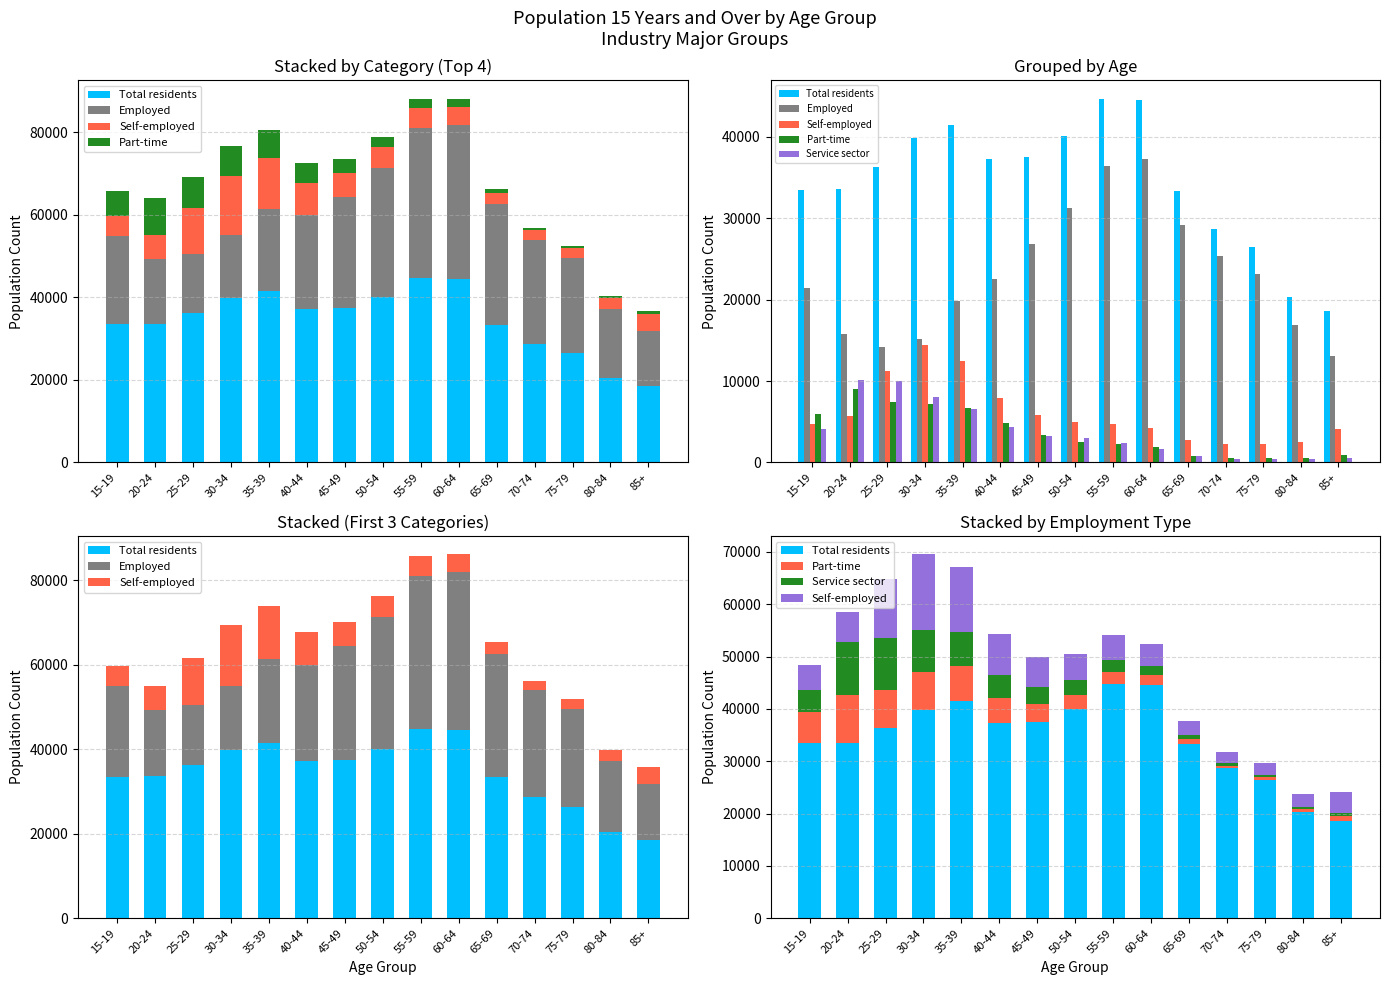

The value of Service sector at 30-34 is 12547. True or false?

False